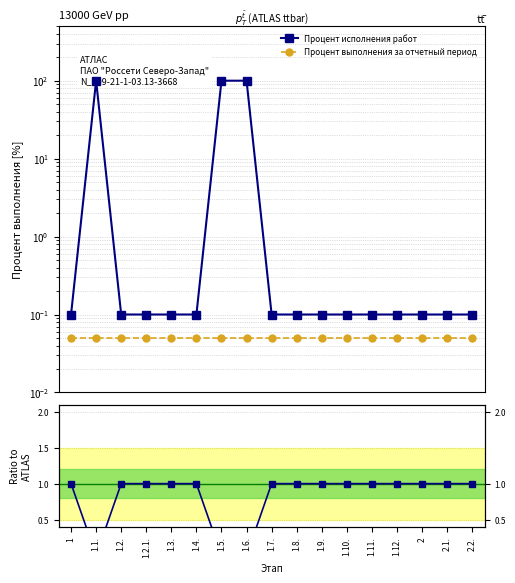

The Процент выполнения за отчетный период series shows 0.1 at 1.7.. True or false?

True